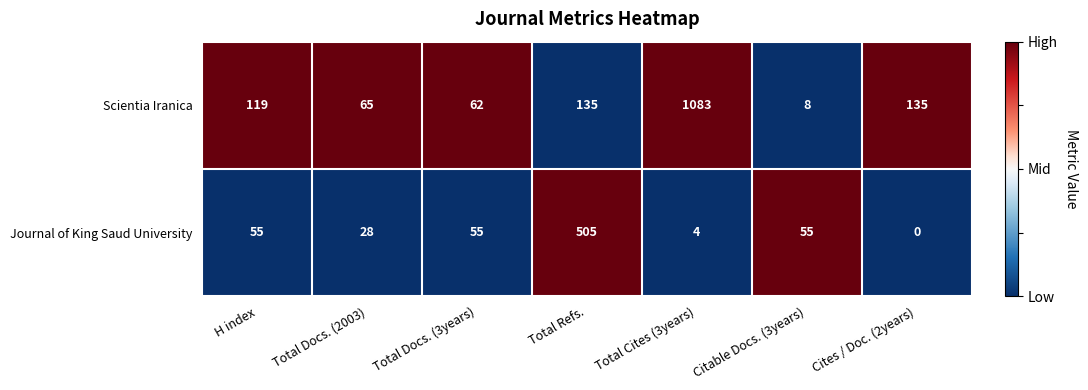

Count the number of data series in this chart.

2